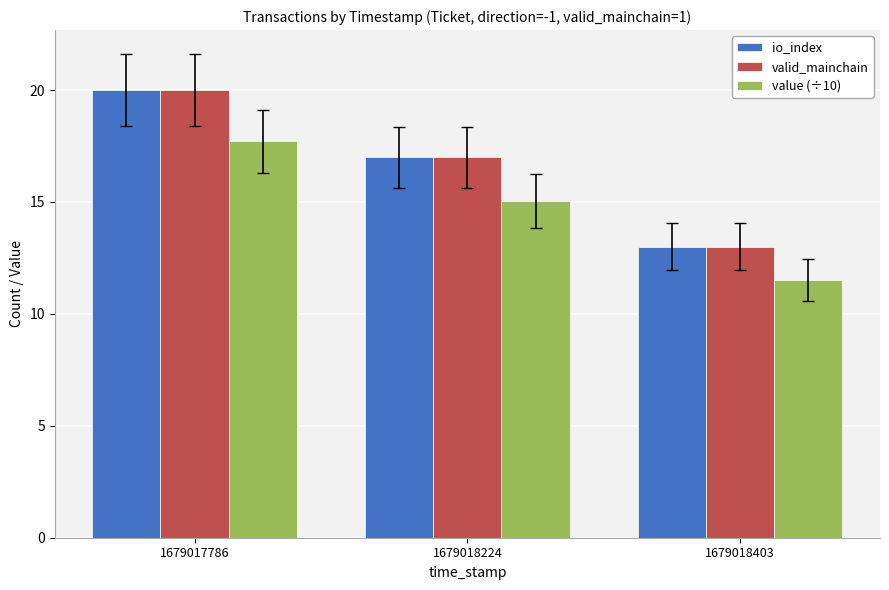

At which category does the chart reach its minimum across all series?

1679018403